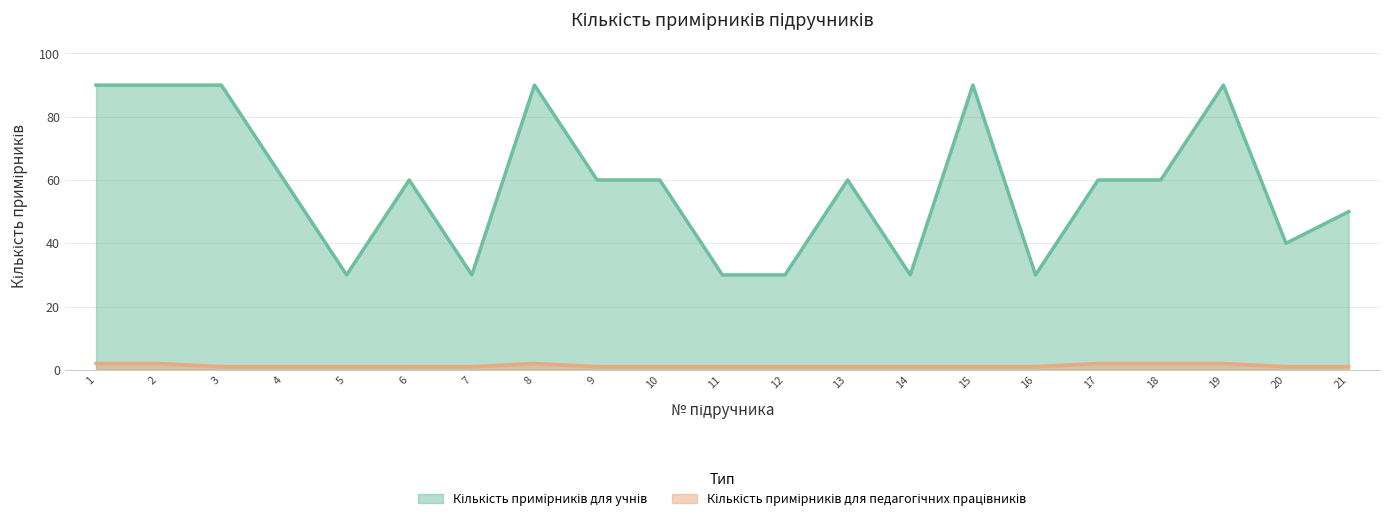

List the series in order of their peak value, highest first.

Кількість примірників для учнів, Кількість примірників для педагогічних працівників